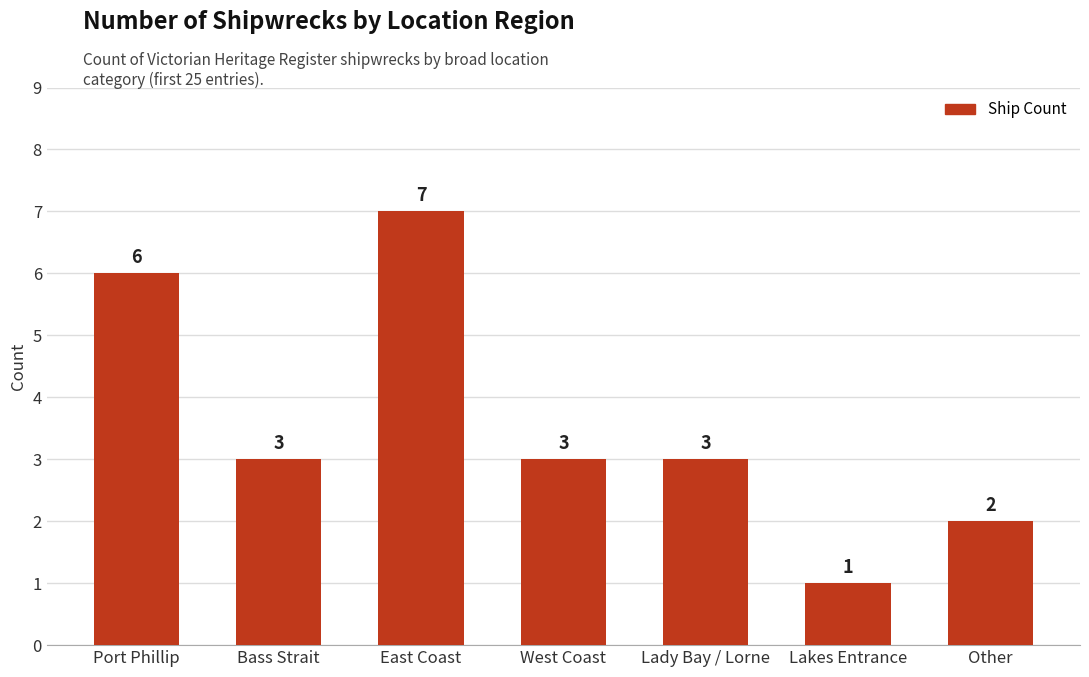

At which label does the data first exceed 3?

Port Phillip